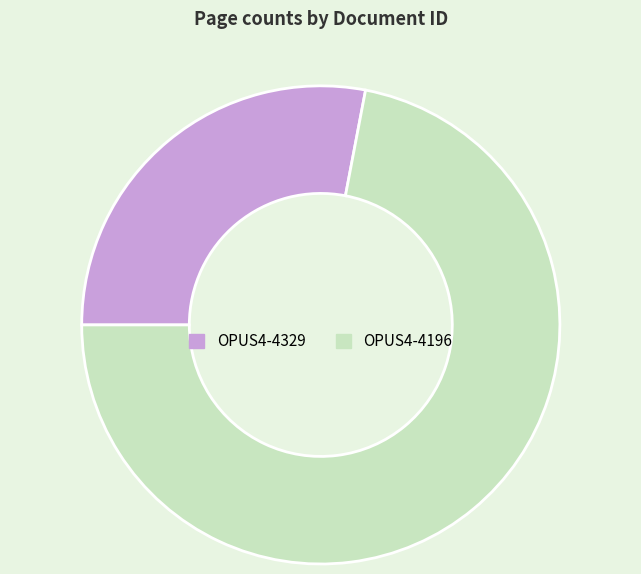

Count the number of slices in the pie.

2